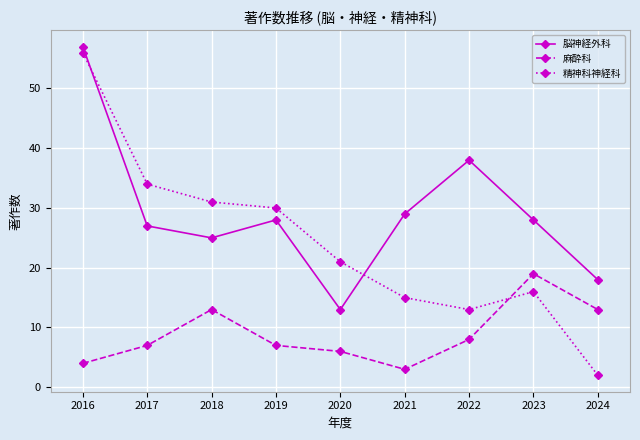

Is the value of 脳神経外科 at 2017 greater than the value of 麻酔科 at 2024?

Yes